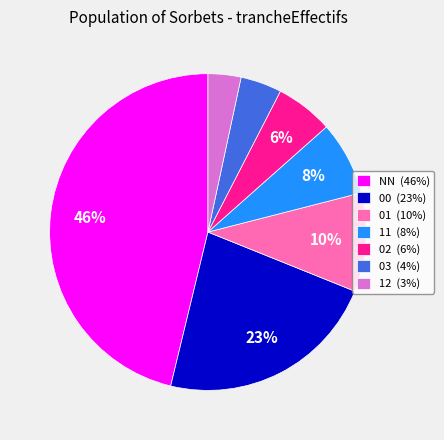

Is it true that 02 is 6% of the pie?

True